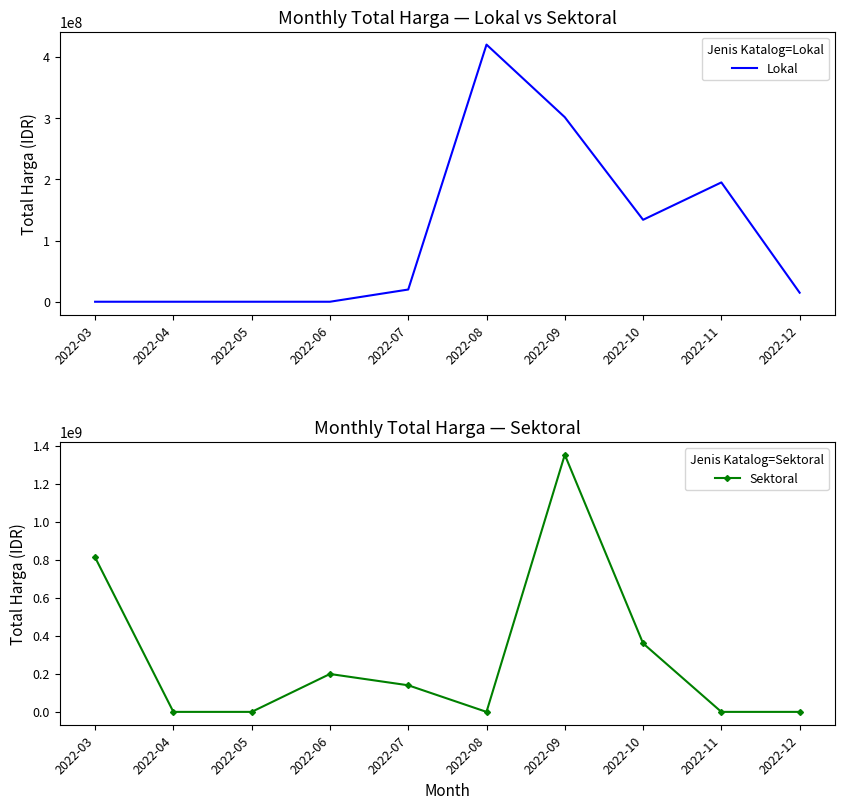

Which series has the largest total across all categories?

Sektoral